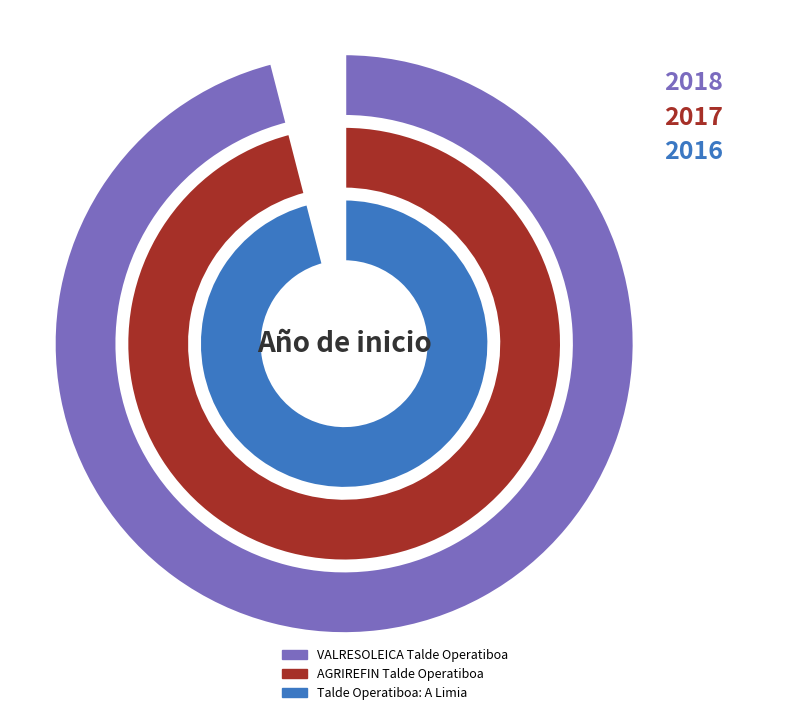

What is the largest slice in the pie chart?

VALRESOLEICA